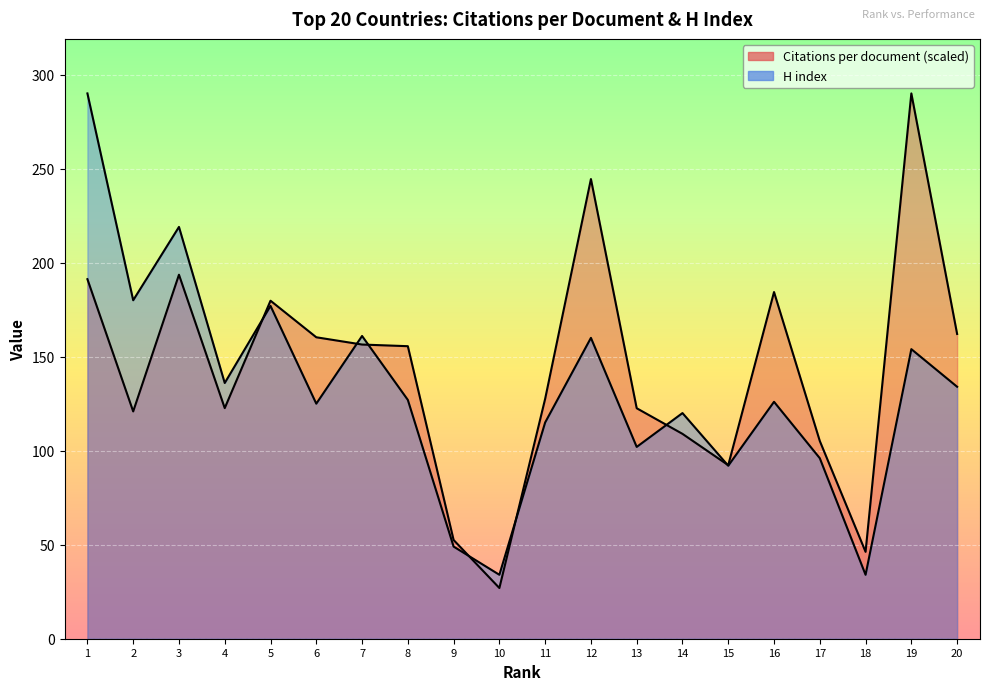

In H index, how many points are lower than both neighbors (excluding endpoints)?

7